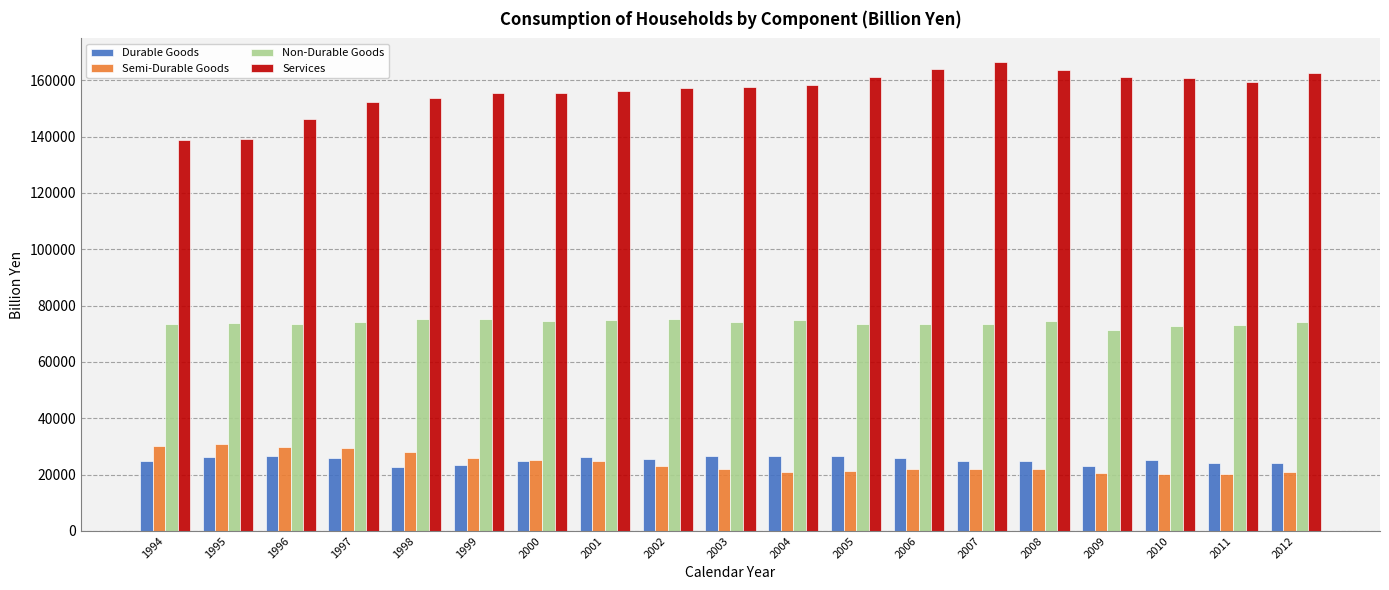

Which series has the largest range (max minus min)?

Services